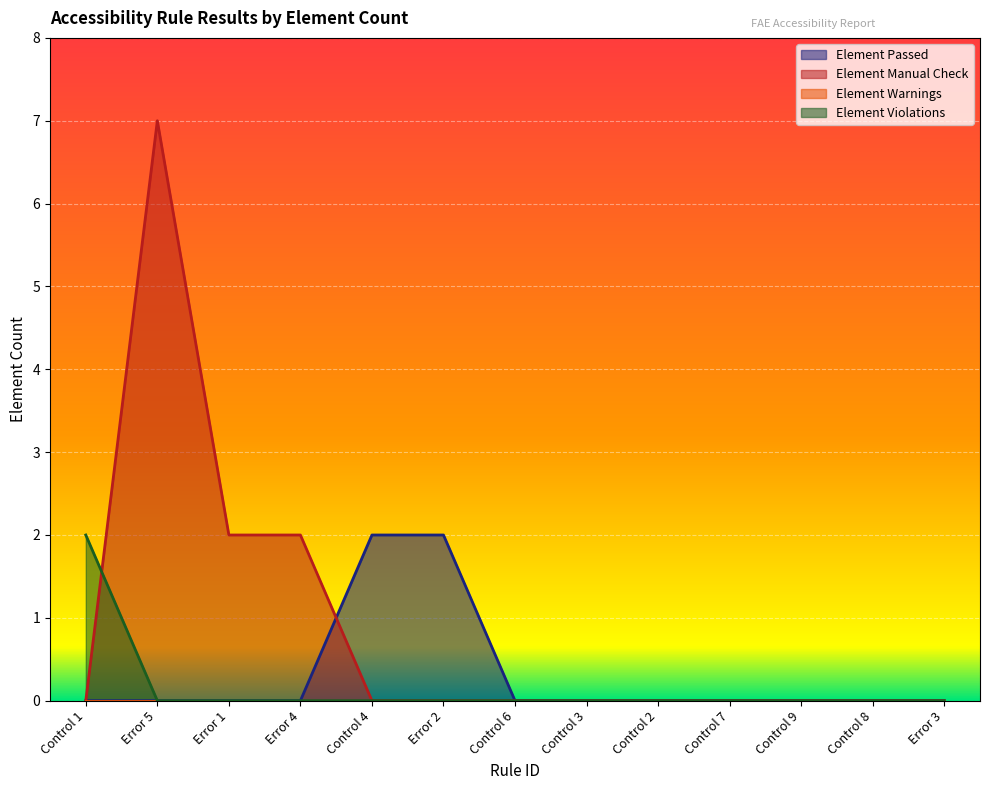

True or false: Element Passed and Element Violations intersect in this chart.

False